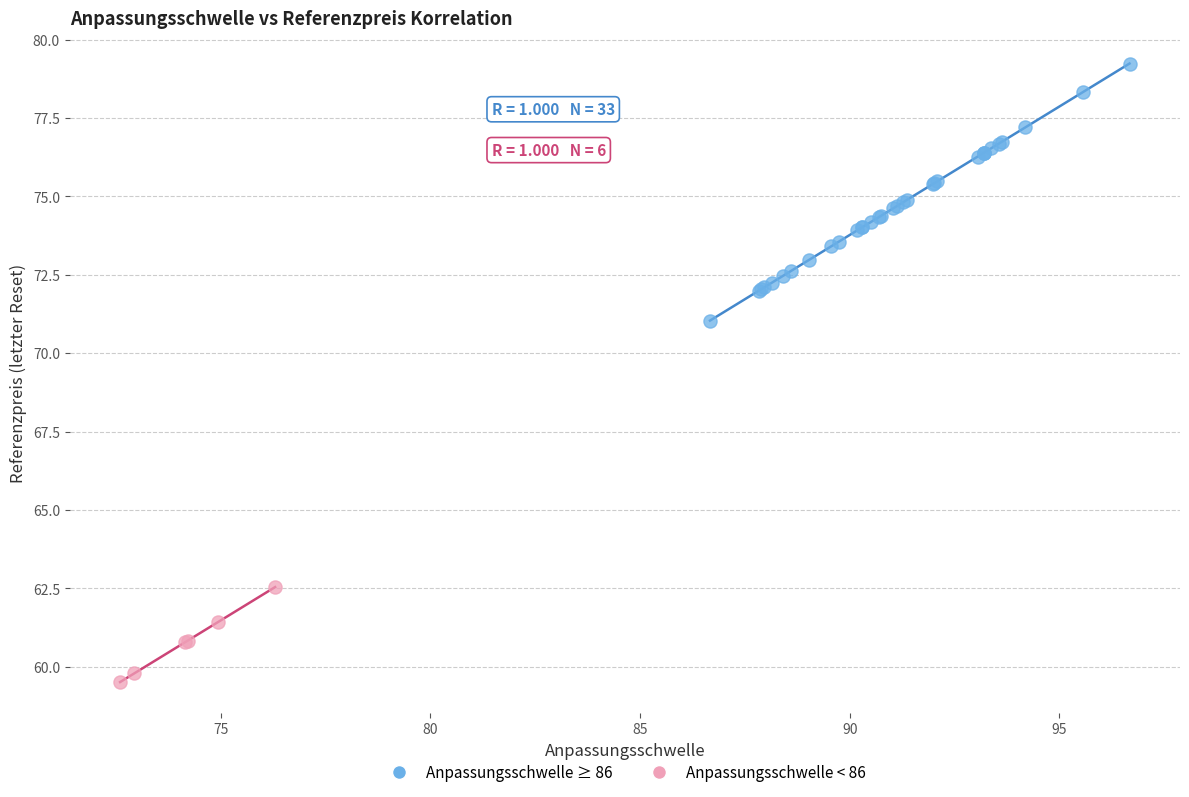

Which series has the largest Y range (max minus min)?

Anpassungsschwelle ≥ 86